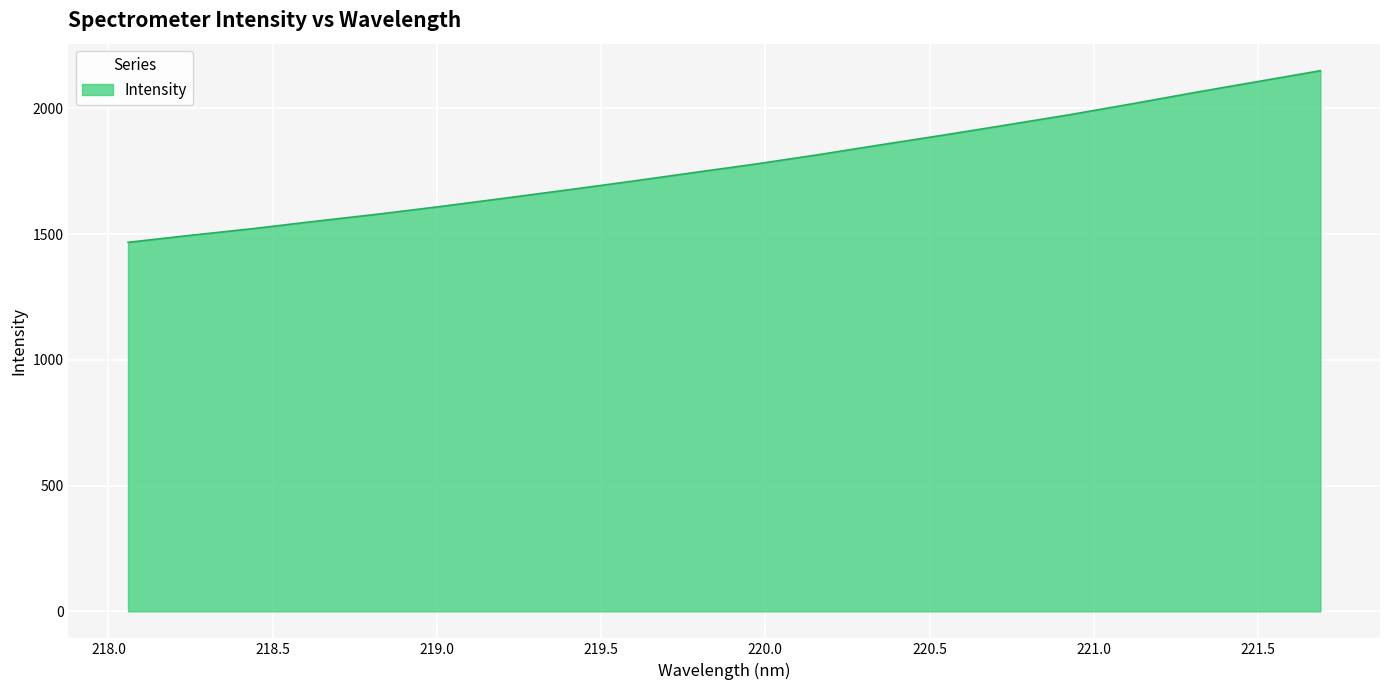

What is the sum of all values?

35592.7